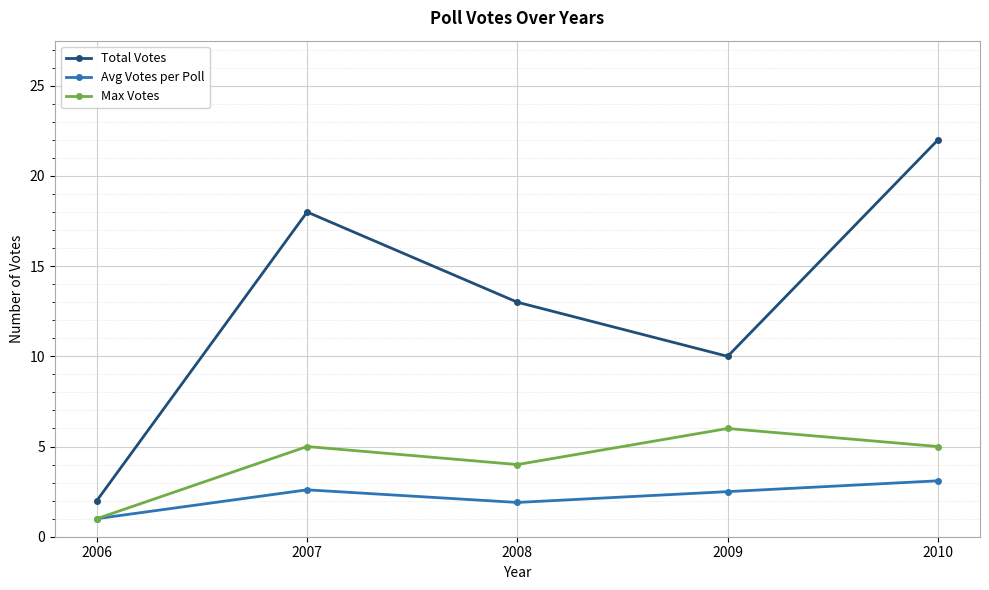

Does the chart have visible grid lines?

Yes